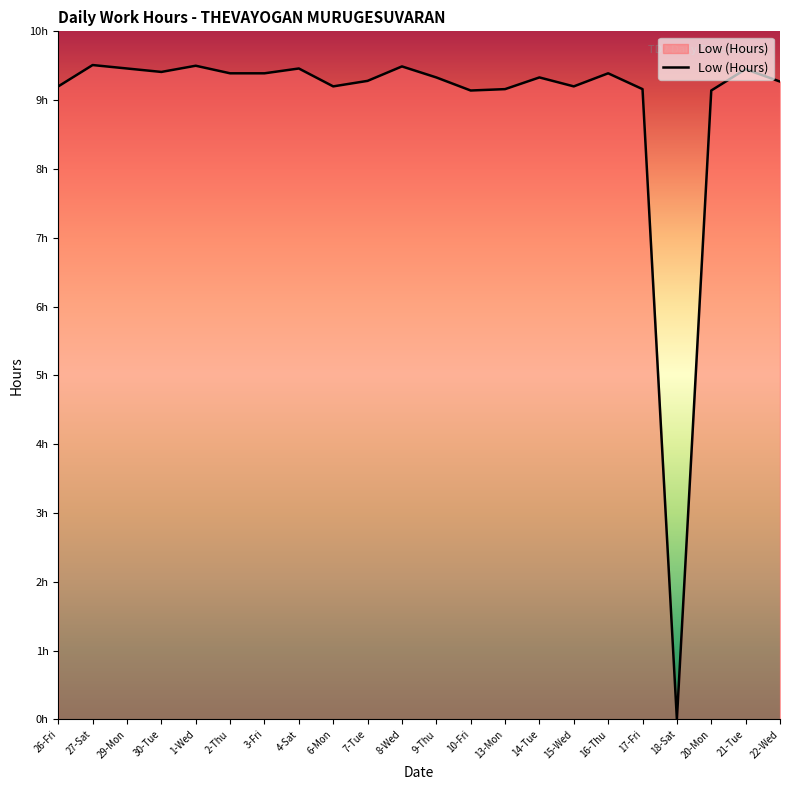

Does the chart have visible grid lines?

No